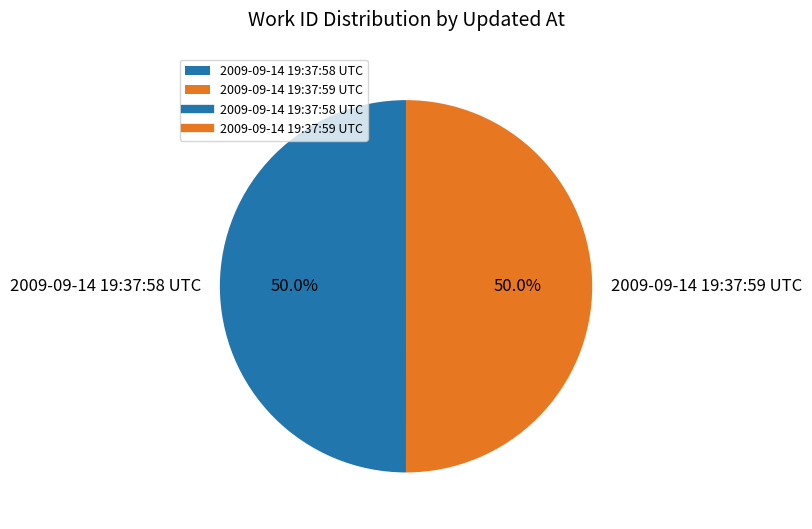

What percentage is NOT represented by 2009-09-14 19:37:58 UTC?

50.0%